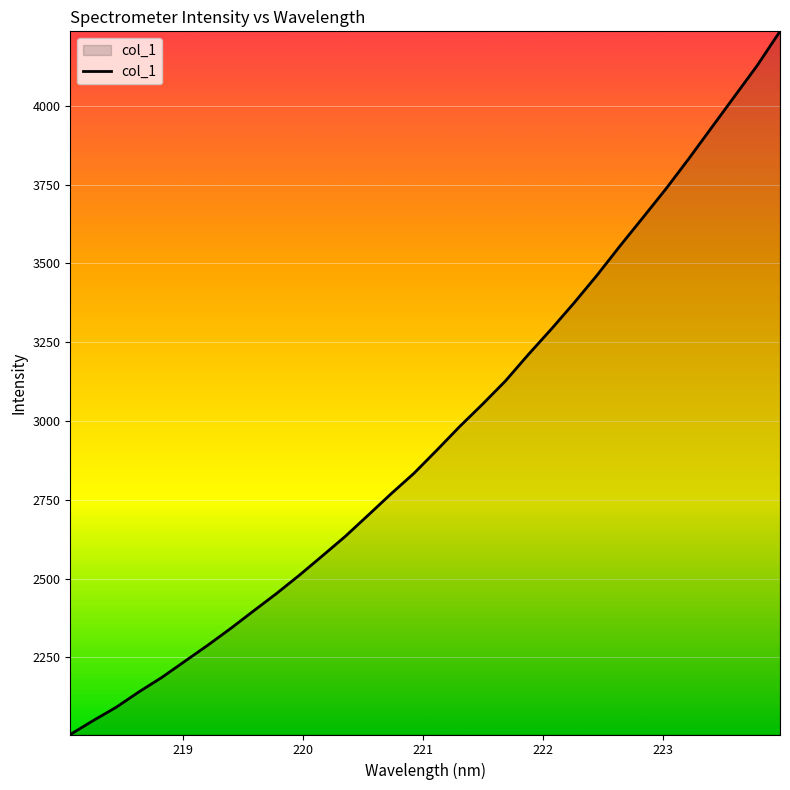

What is the greatest value displayed?

4236.5